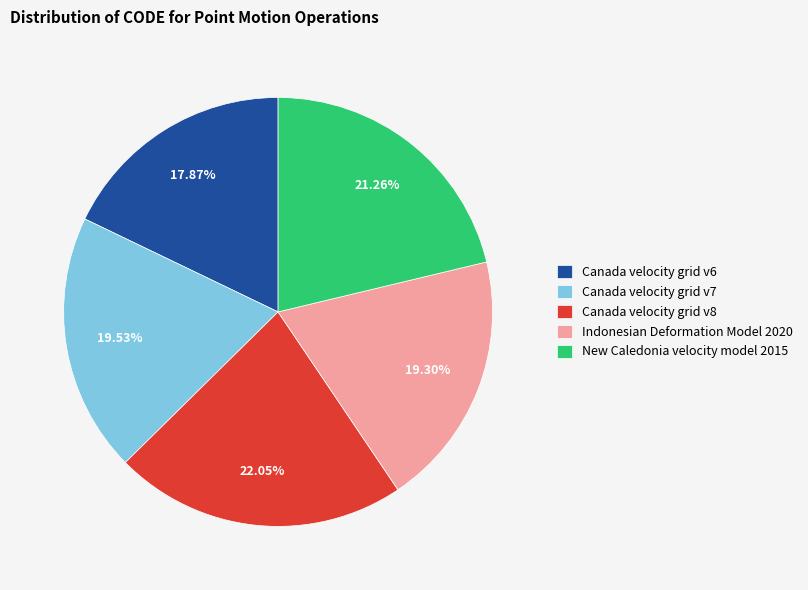

Which slice is the smallest?

Canada velocity grid v6